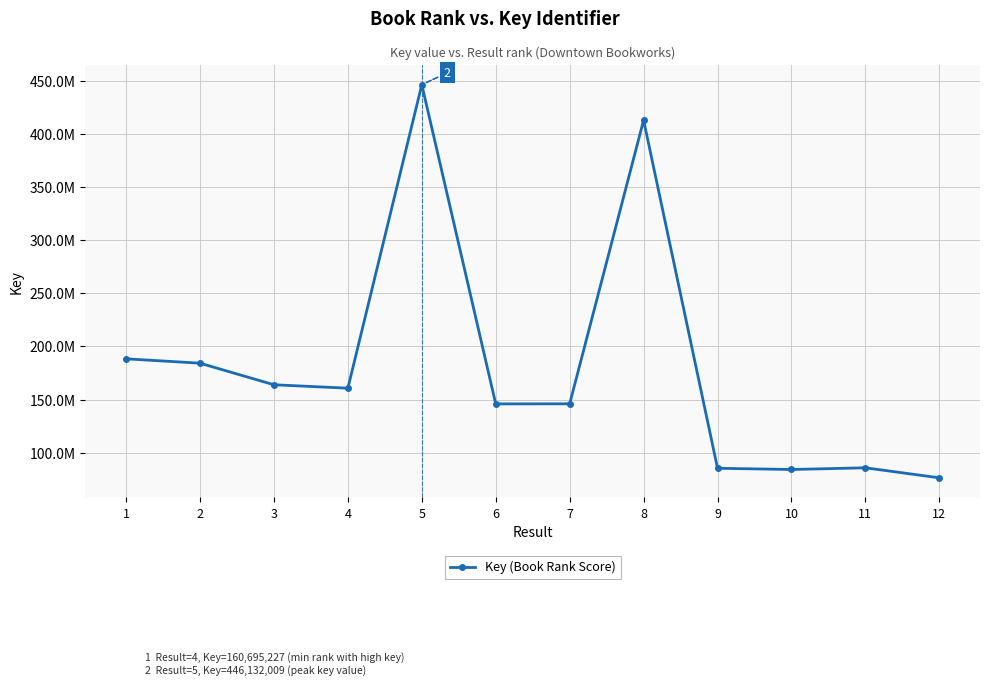

Between 2 and 12, which is larger?

2